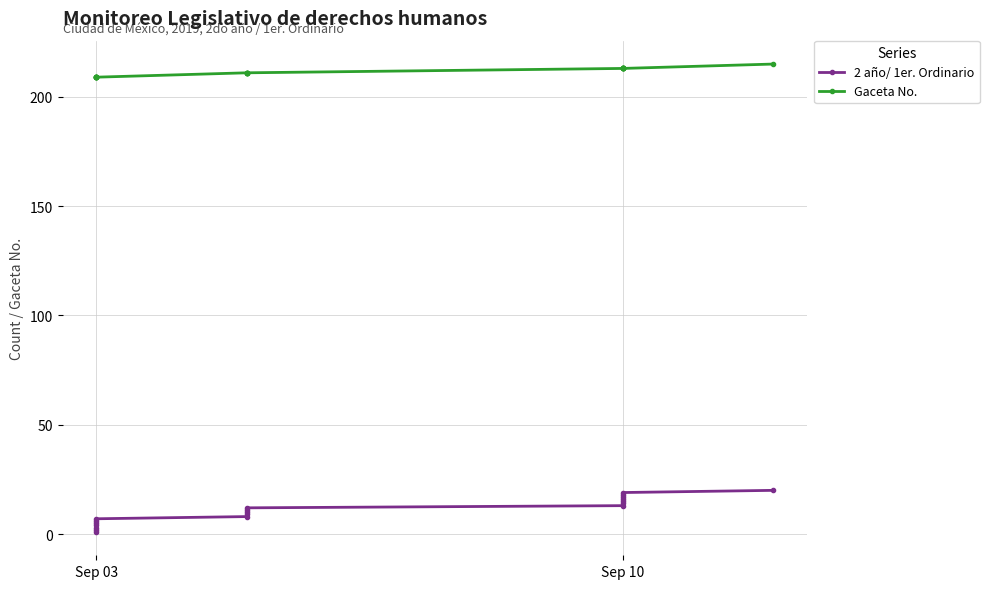

What is the difference between the Gaceta No. values at Sep 10 and Sep 03?

4